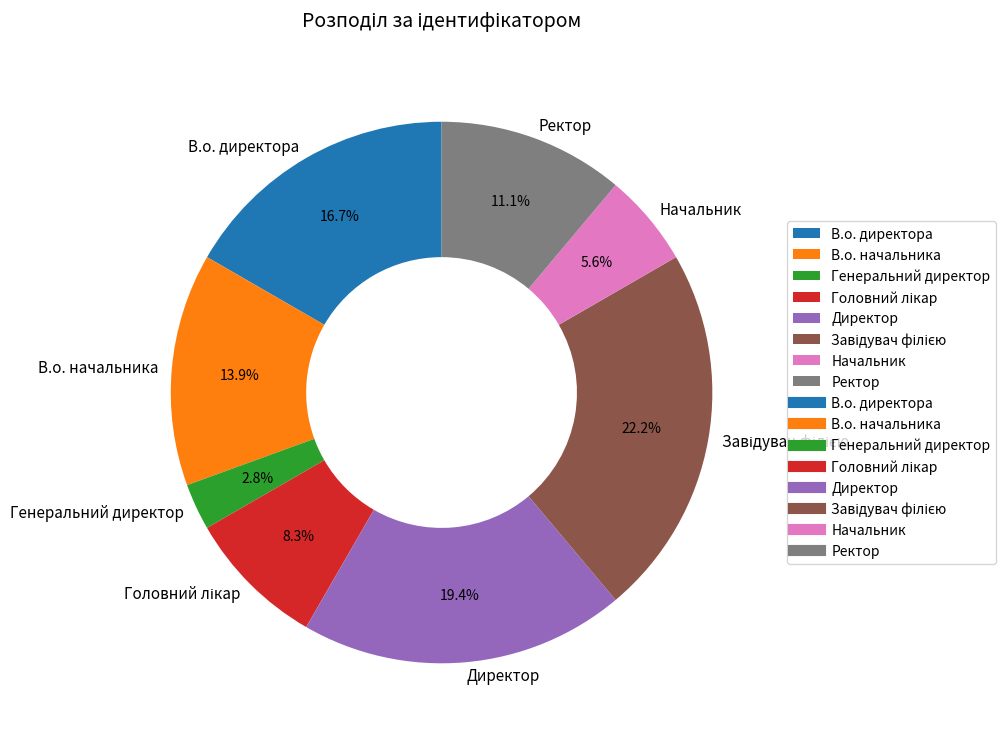

What percentage is the В.о. директора slice, to the nearest percent?

17%